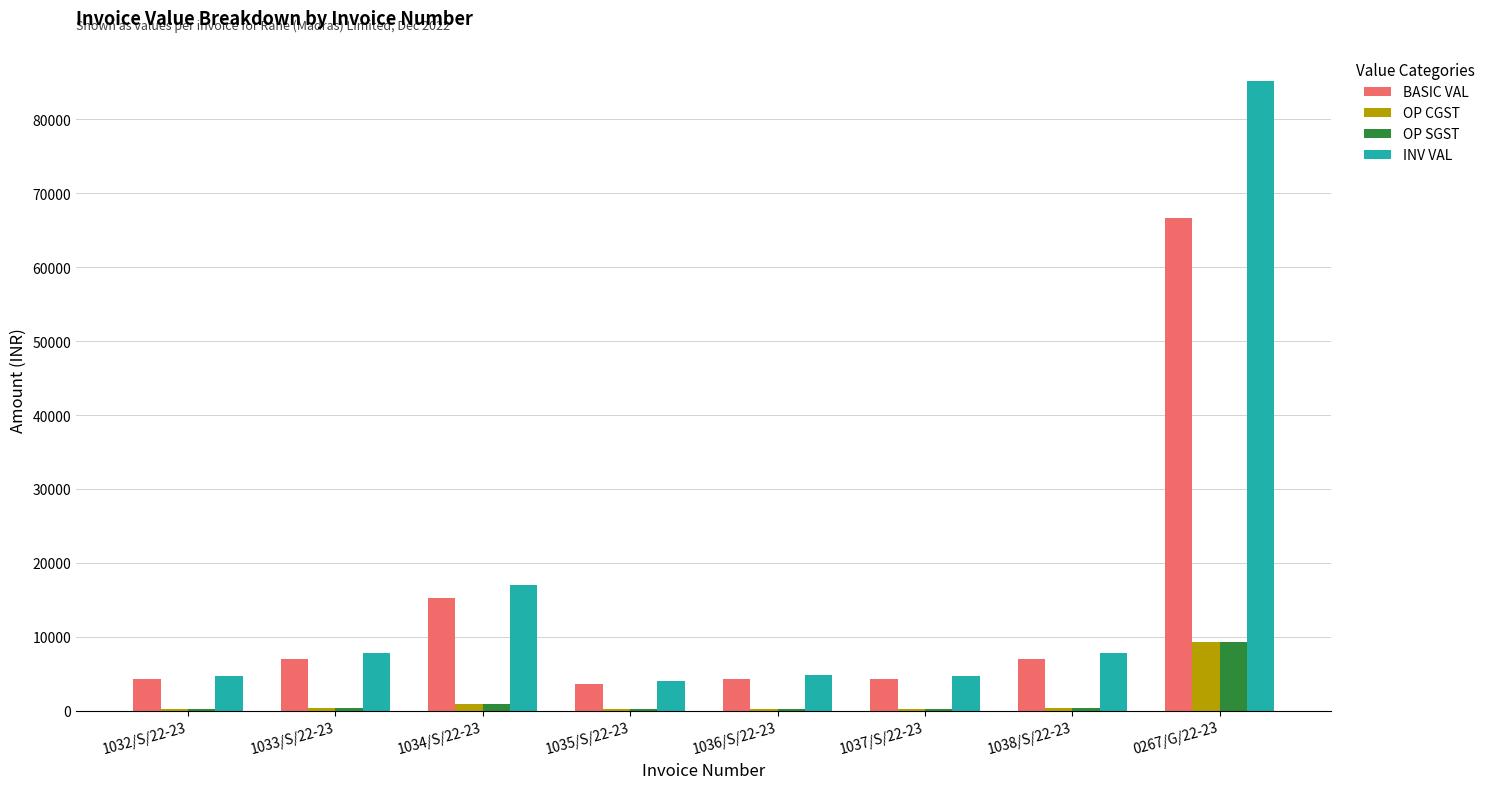

At which label does INV VAL first exceed 7862?

1033/S/22-23